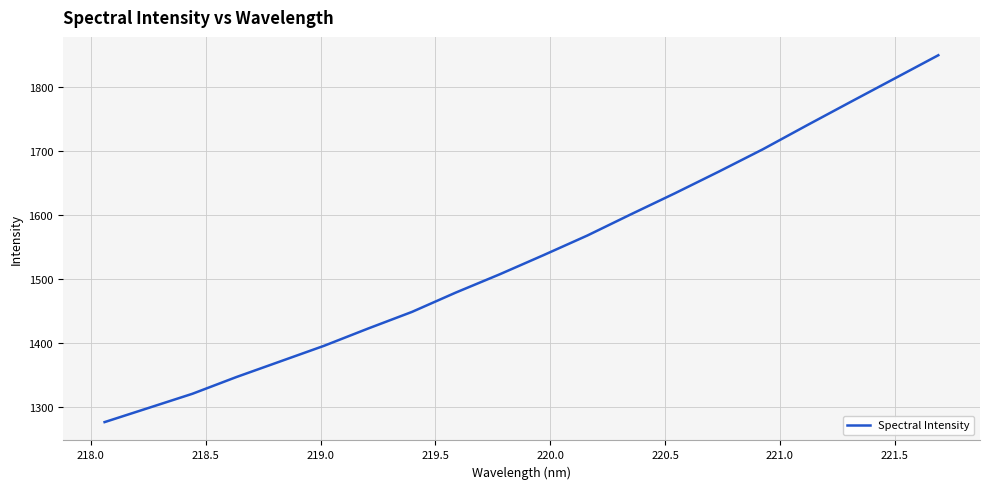

What is the difference between the maximum and minimum values?

573.0